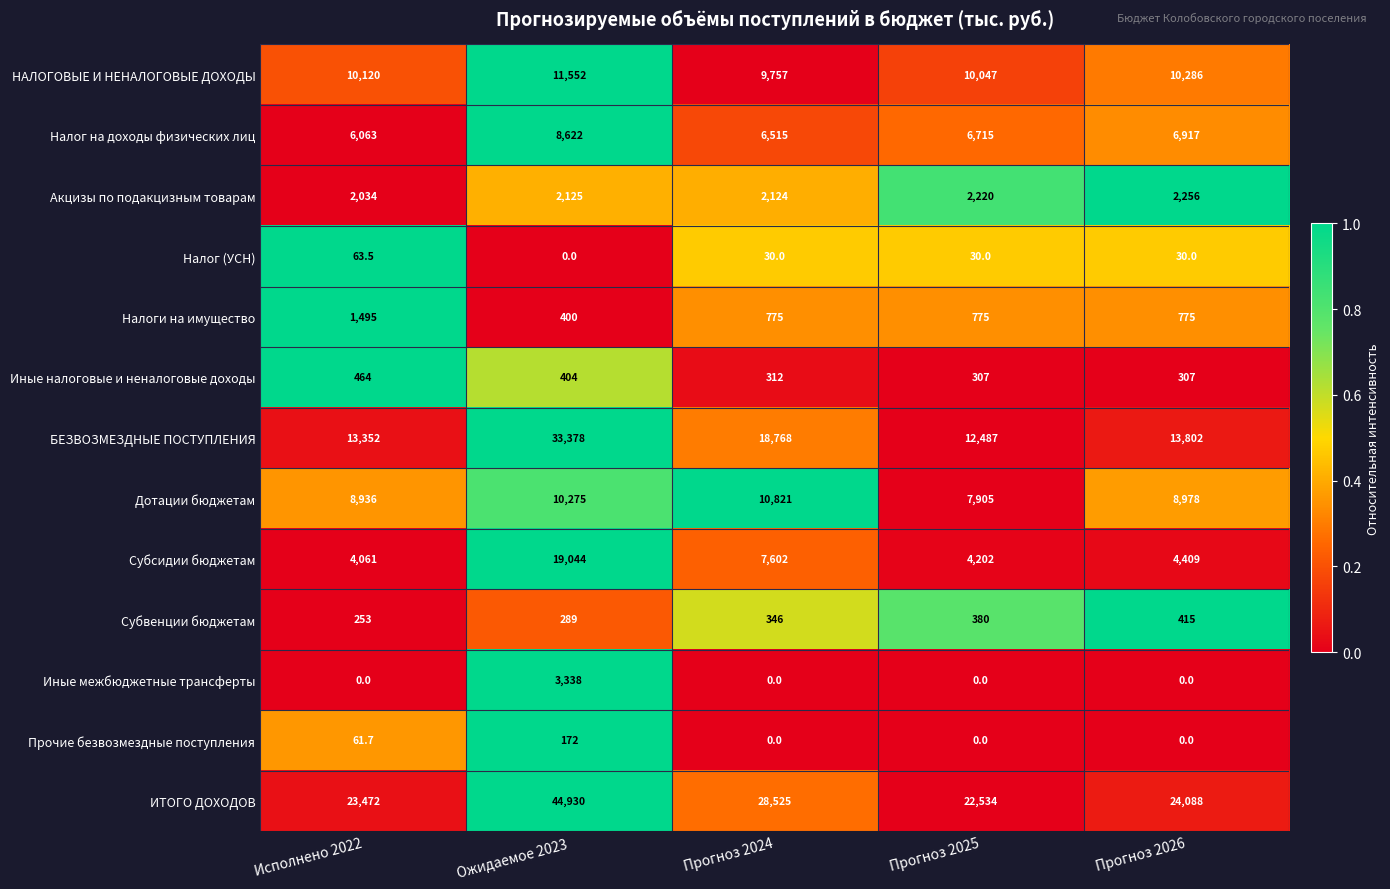

Count the number of data series in this chart.

13